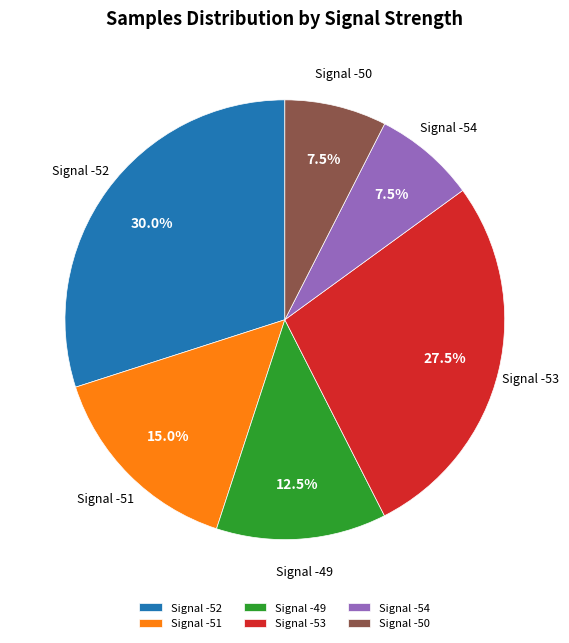

Do Signal -52 and Signal -53 together represent more than half of the pie?

Yes